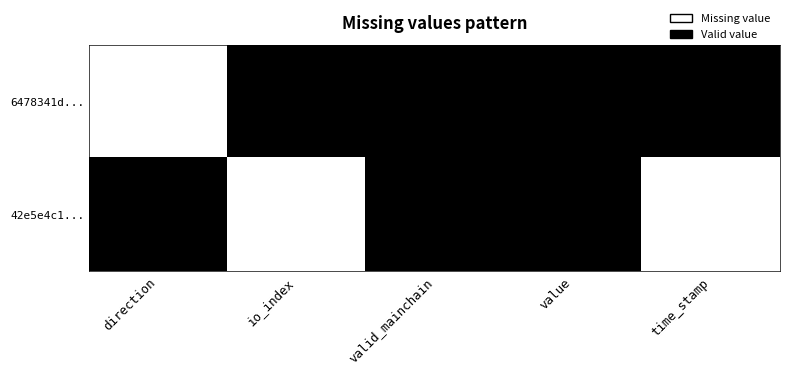

What is the total value across all series at value?

2